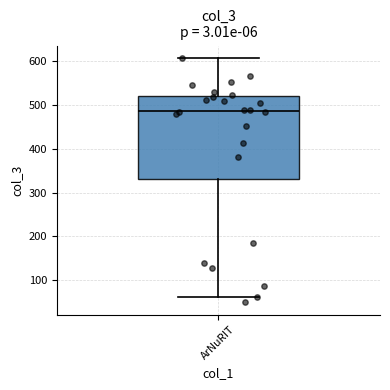

Where does the lower whisker of the box for ArNuRIT end on the y-axis? The values are not printed on the chart, so give them approximately, as read against the axis.

60